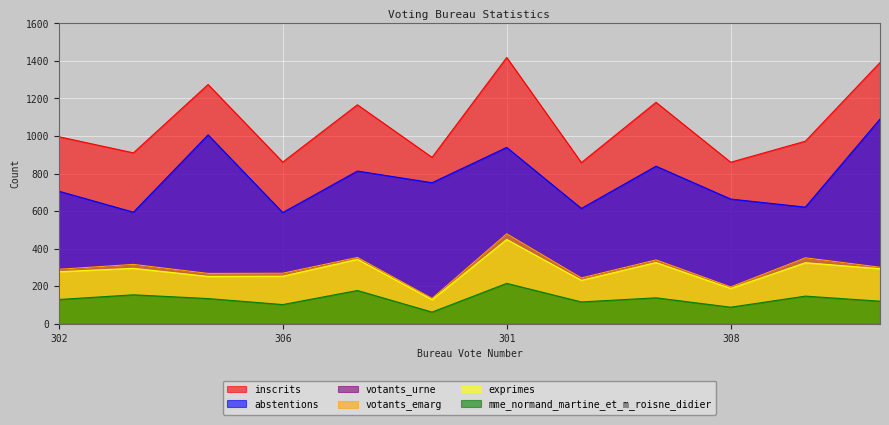

How many data points in exprimes are above 293?

5